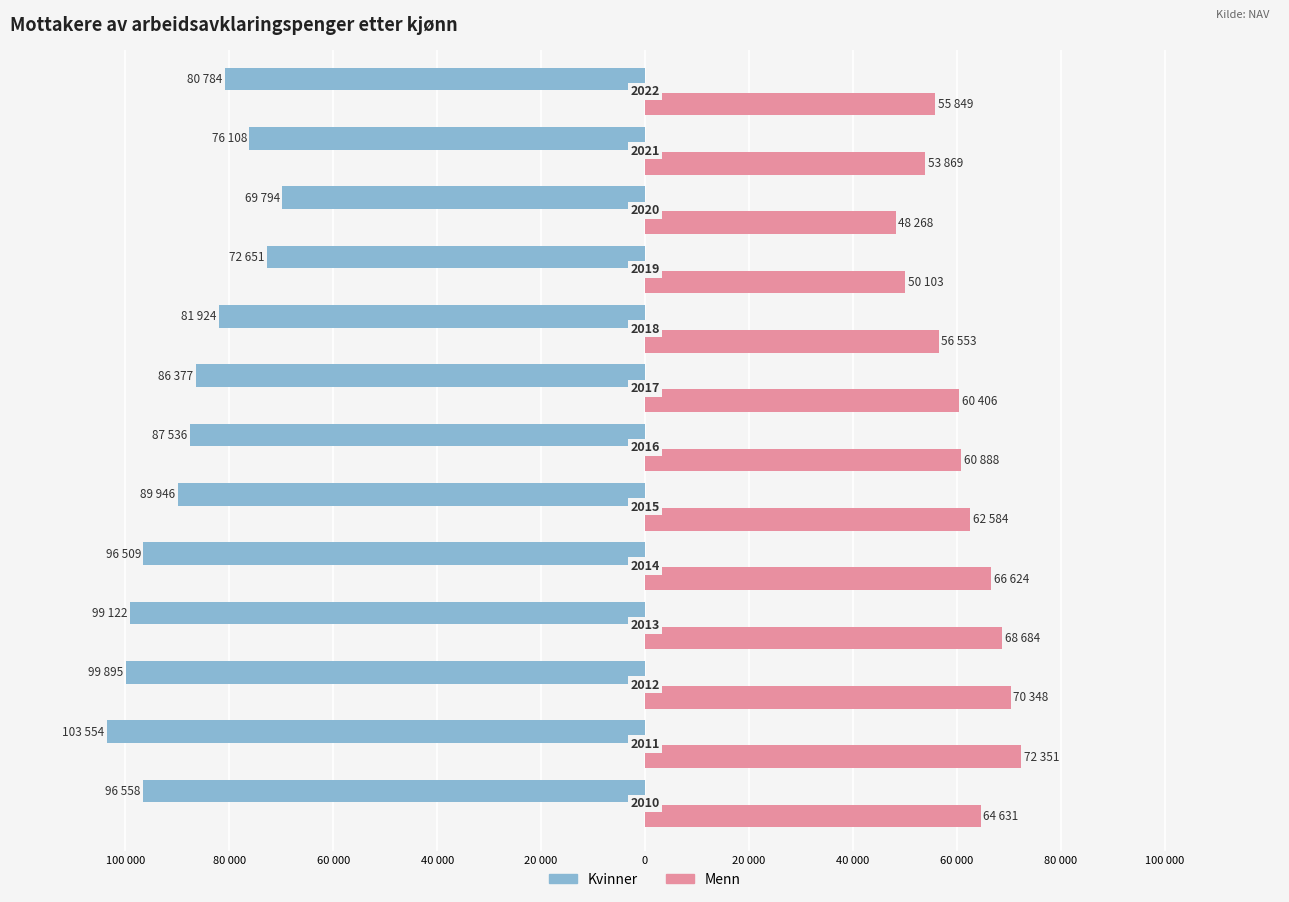

What are all the series names shown in the legend?

Kvinner, Menn